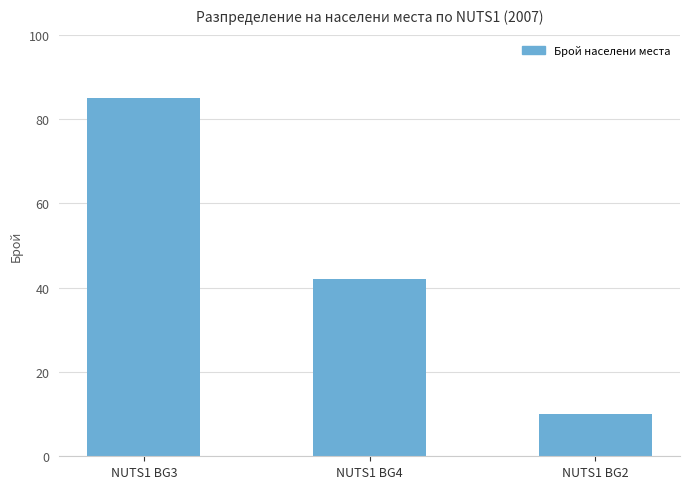

Rank the categories by value from lowest to highest.

NUTS1 BG2, NUTS1 BG4, NUTS1 BG3